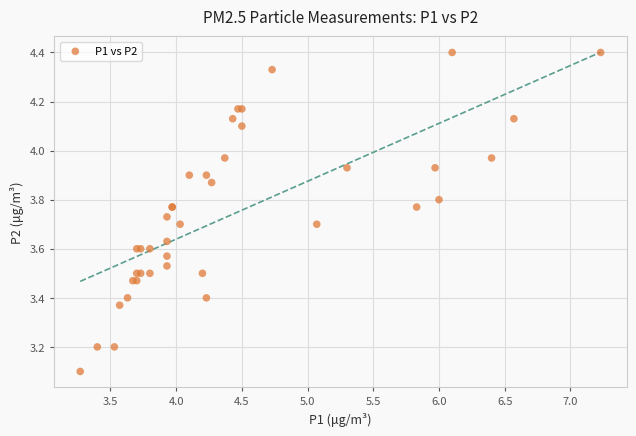

What Y value in the scatter plot is closest to 3?

3.1